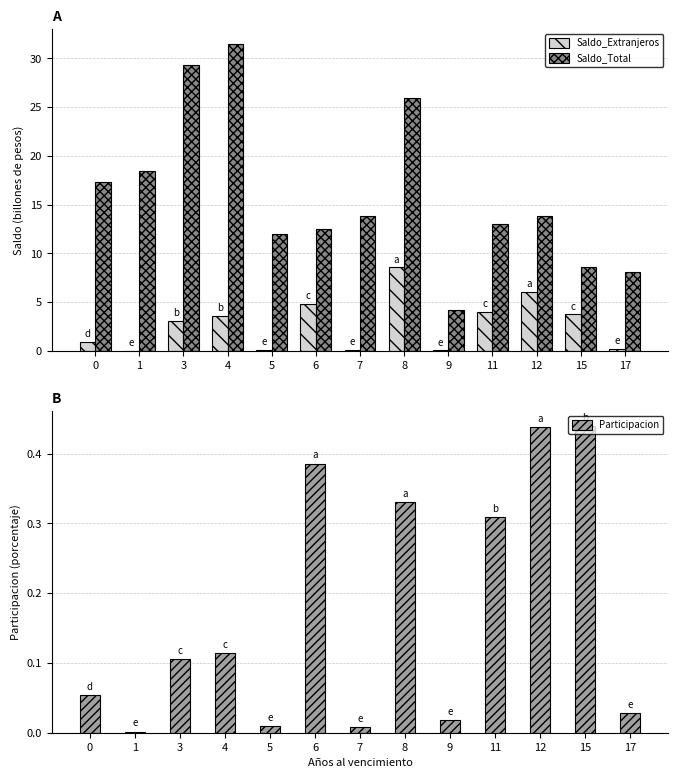

Reading left to right, what are all the values shown in this chart?

Saldo_Extranjeros: 0=0.9	1=0.0	3=3.1	4=3.6	5=0.1	6=4.8	7=0.1	8=8.6	9=0.1	11=4.0	12=6.0	15=3.8	17=0.2
Saldo_Total: 0=17.3	1=18.4	3=29.3	4=31.4	5=12.0	6=12.5	7=13.8	8=25.9	9=4.2	11=13.0	12=13.8	15=8.6	17=8.1
Participacion: 0=0.1	1=0.0	3=0.1	4=0.1	5=0.0	6=0.4	7=0.0	8=0.3	9=0.0	11=0.3	12=0.4	15=0.4	17=0.0